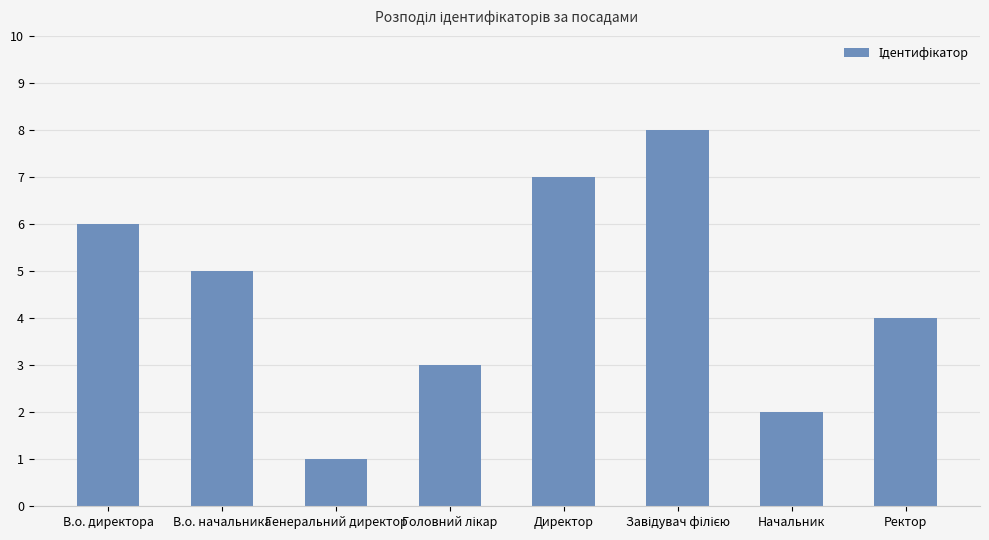

Where is the data nearest to the value 4?

Ректор